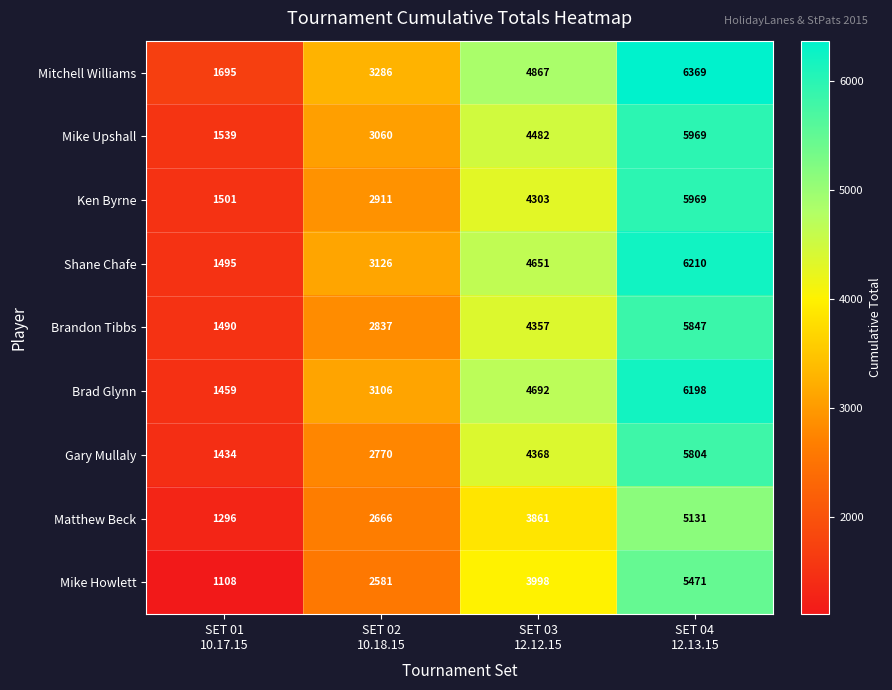

How many series are shown in this chart?

9